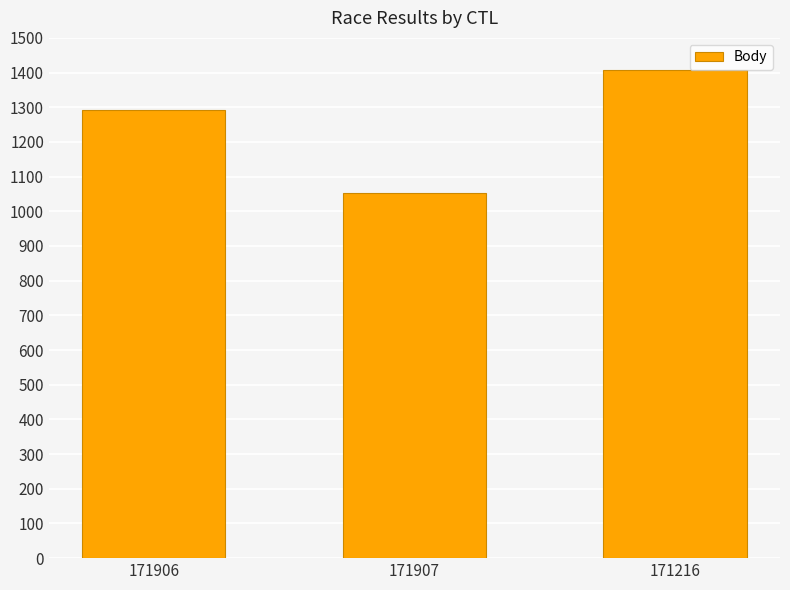

What is the value of the 2nd bar from the left?

1054